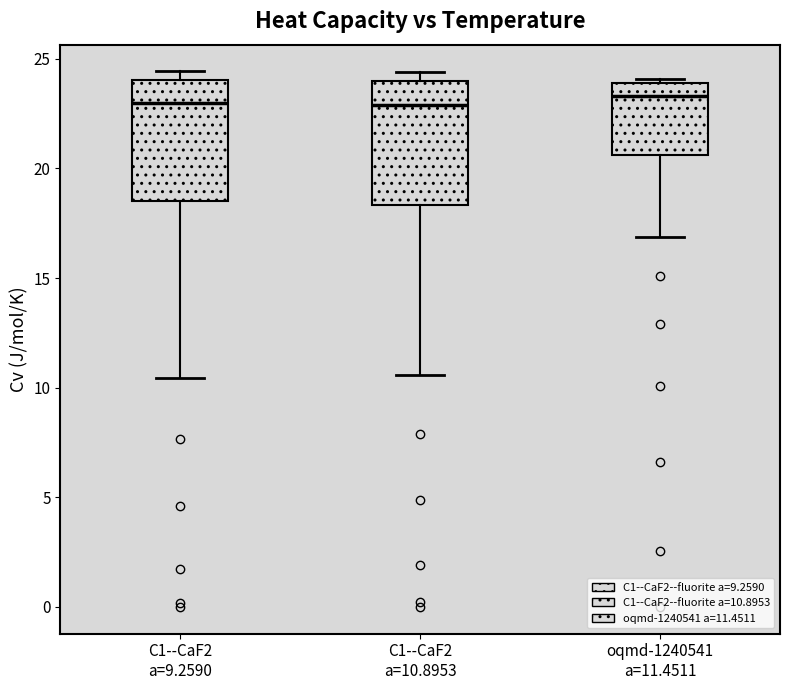

Reading left to right, read every box against the y-axis: the position of its median line, the range the box covers, and the ends of its whiskers. The values are not printed on the chart, so give them approximately, as read against the axis.

C1--CaF2 a=9.2590: median 23.0, box 18.5 to 24.0, whiskers 10.5 to 24.5
C1--CaF2 a=10.8953: median 23.0, box 18.5 to 24.0, whiskers 10.5 to 24.5
oqmd-1240541 a=11.4511: median 23.5, box 20.5 to 24.0, whiskers 17.0 to 24.0 (just above the box's upper edge)